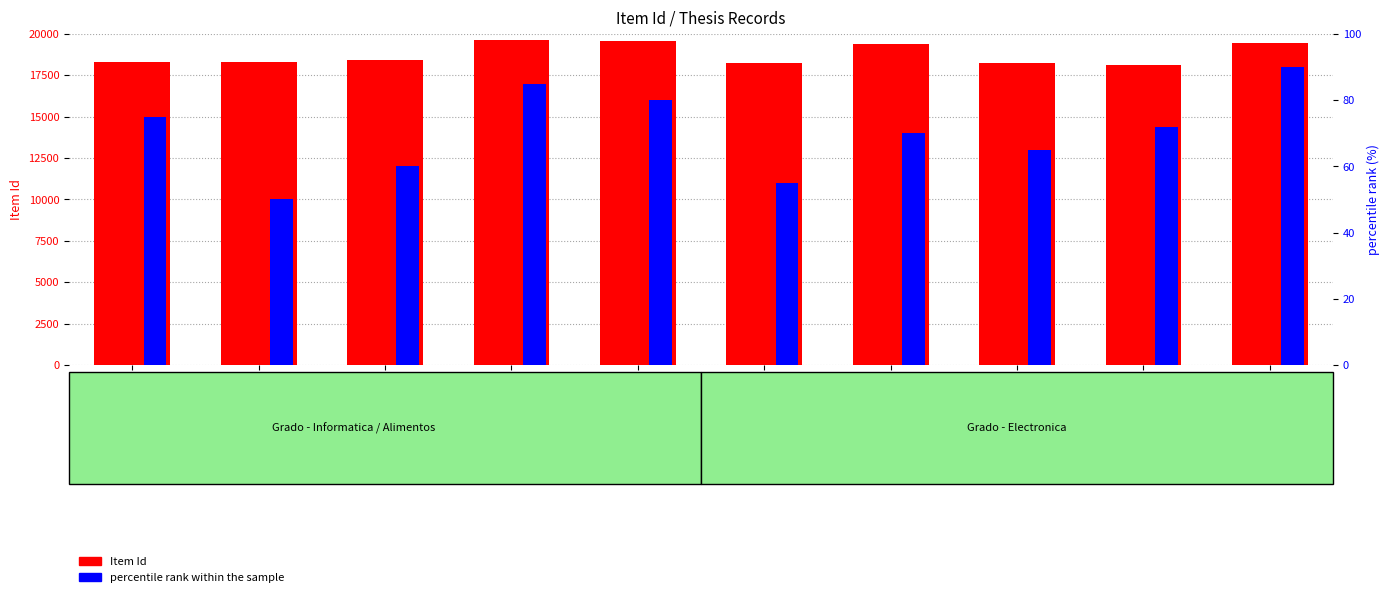

What is the average value of the Item Id series?

18767